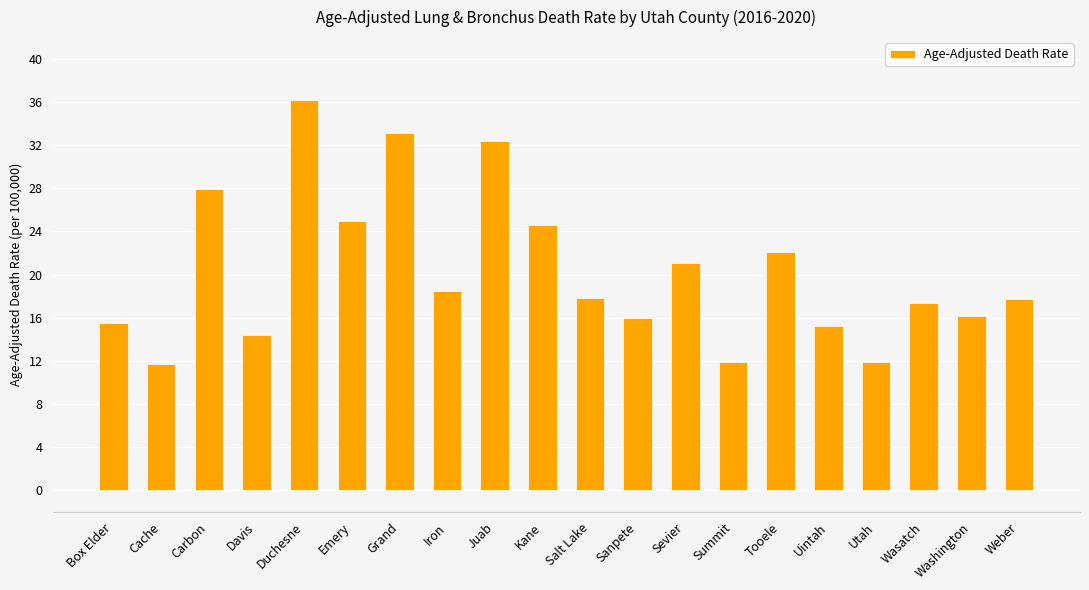

The value at Sevier is 27.5. True or false?

False